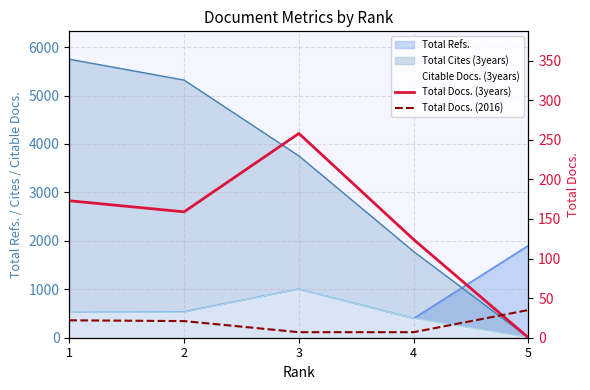

What is the difference between the highest and lowest values at 2?

138